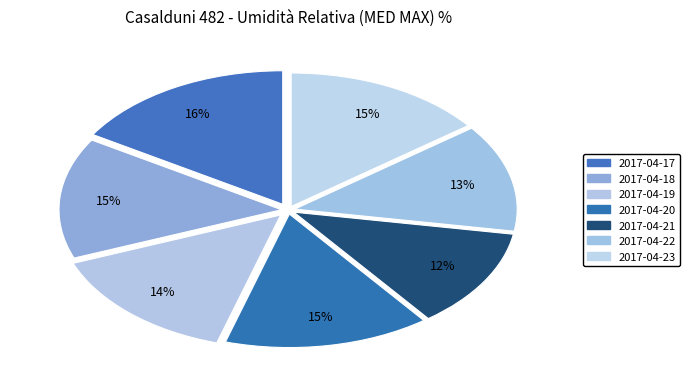

Does any single category account for the majority?

No